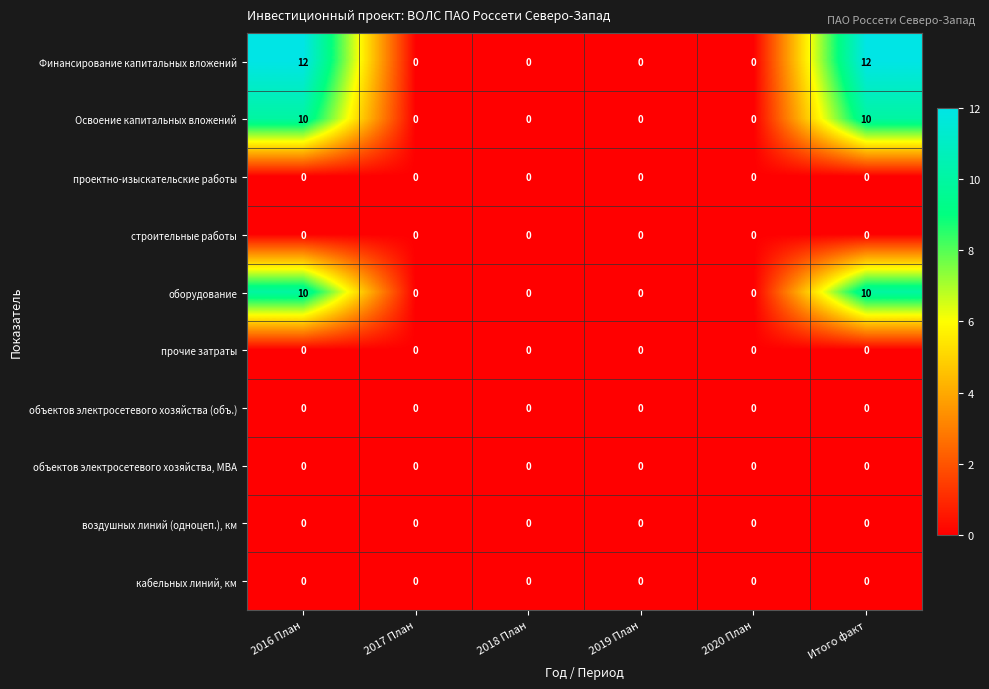

True or false: объектов электросетевого хозяйства (объ.) has a value of 0 at 2016 План.

True